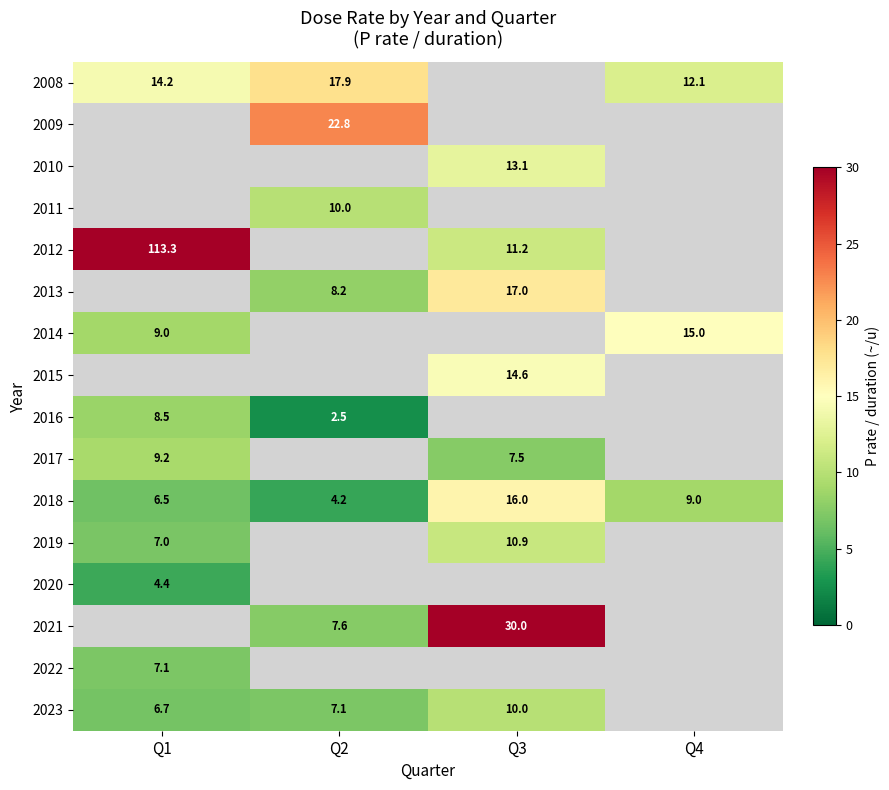

What is the minimum value for 2018?

4.2